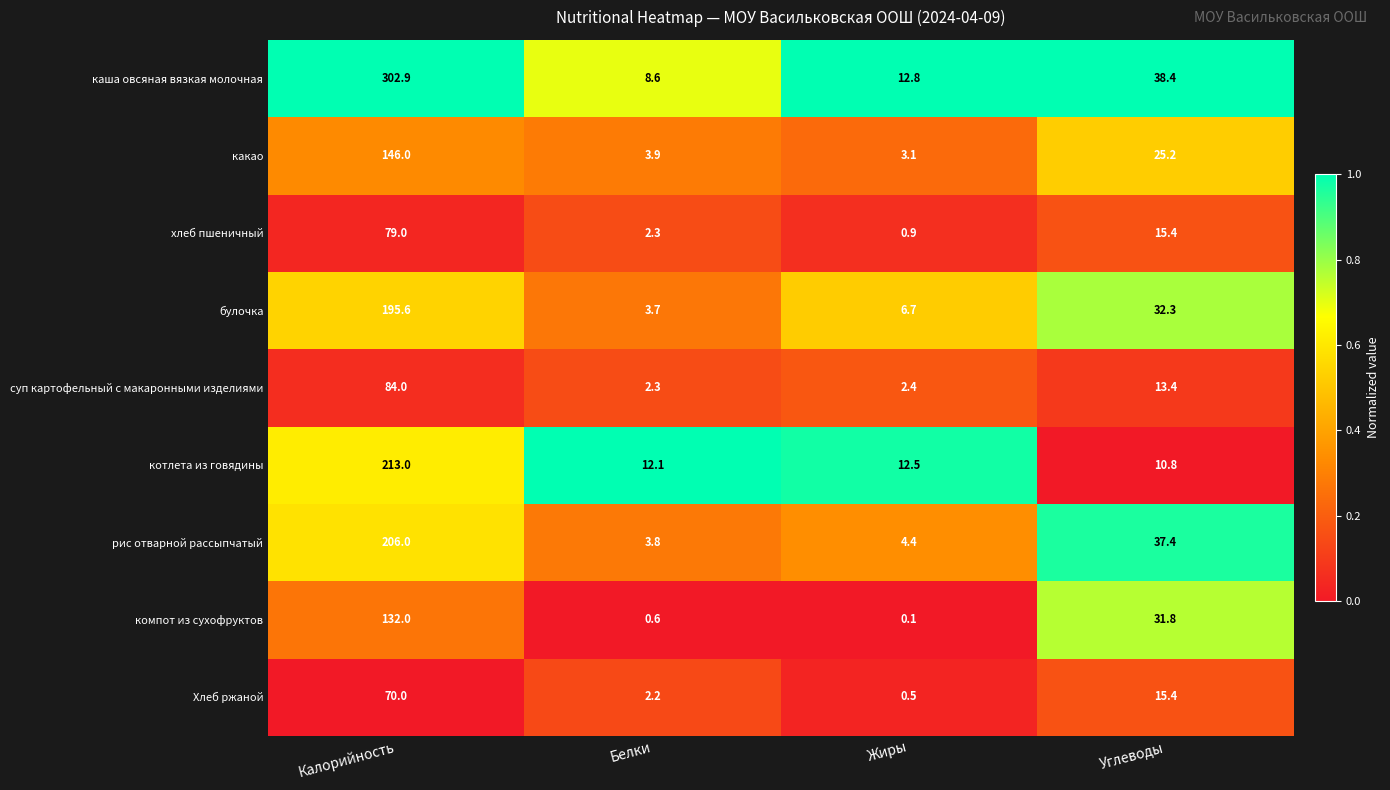

At which category is the sum across all series the highest?

Калорийность